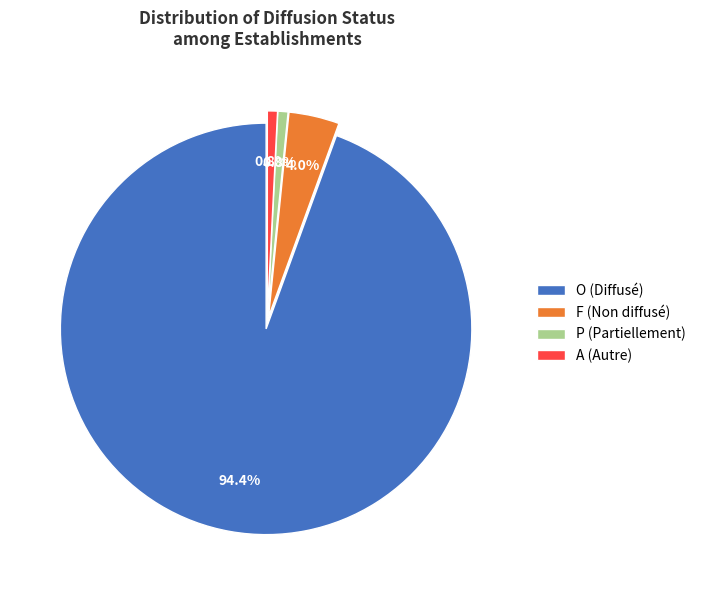

How many slices are in this pie chart?

4